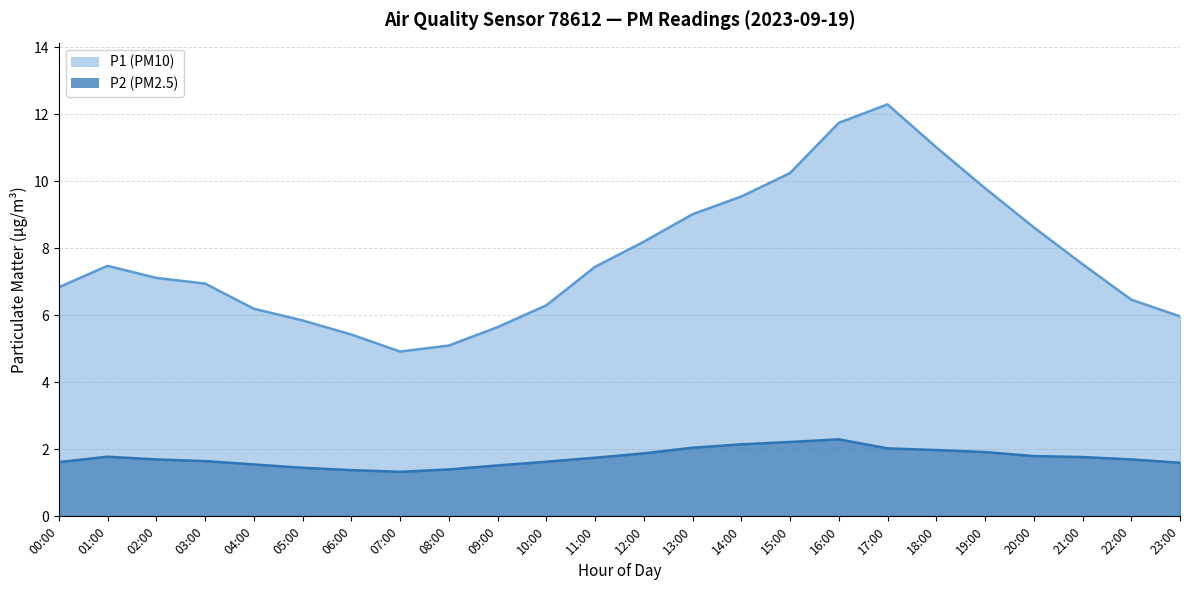

What is the value of the P1 point at the 1st from the left?

6.8